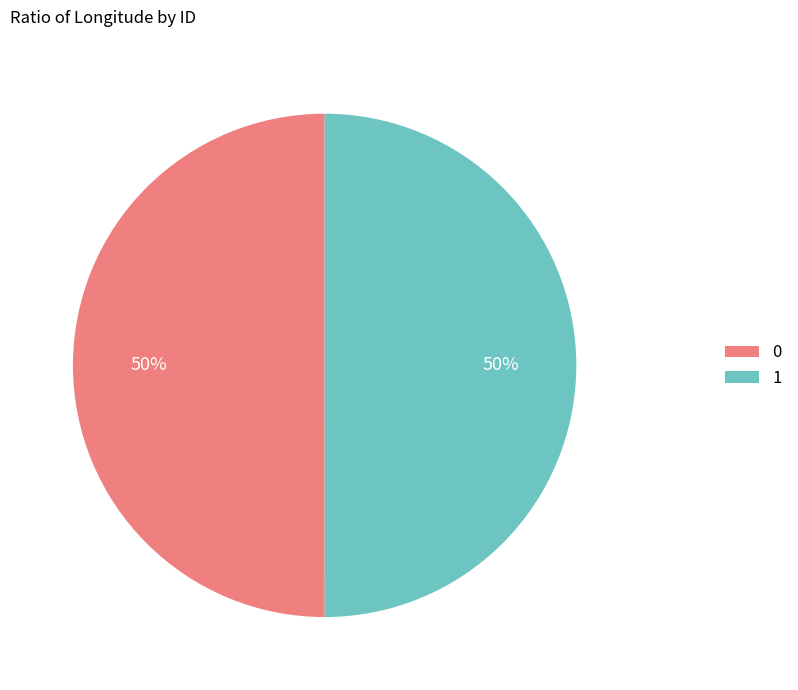

True or false: 0 accounts for 50% of the total.

True